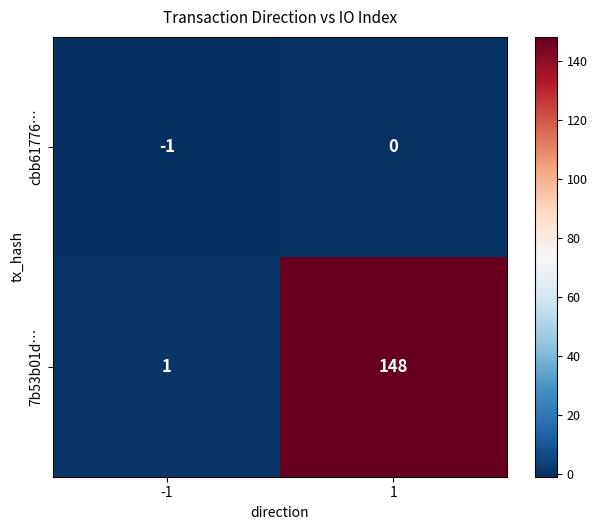

What is the greatest value displayed?

148